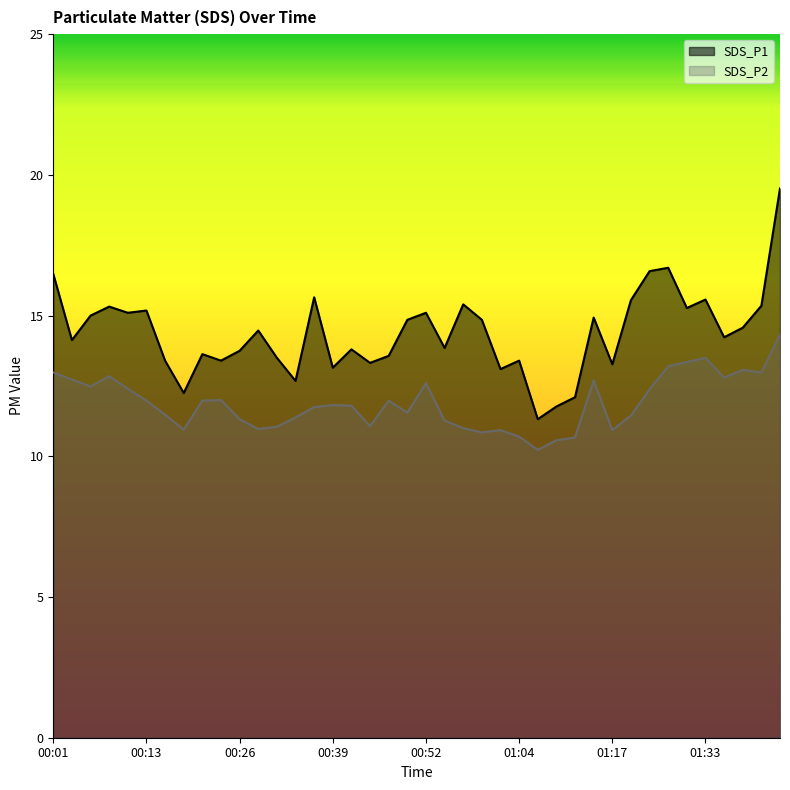

Does the chart display data point markers on the line(s)?

No